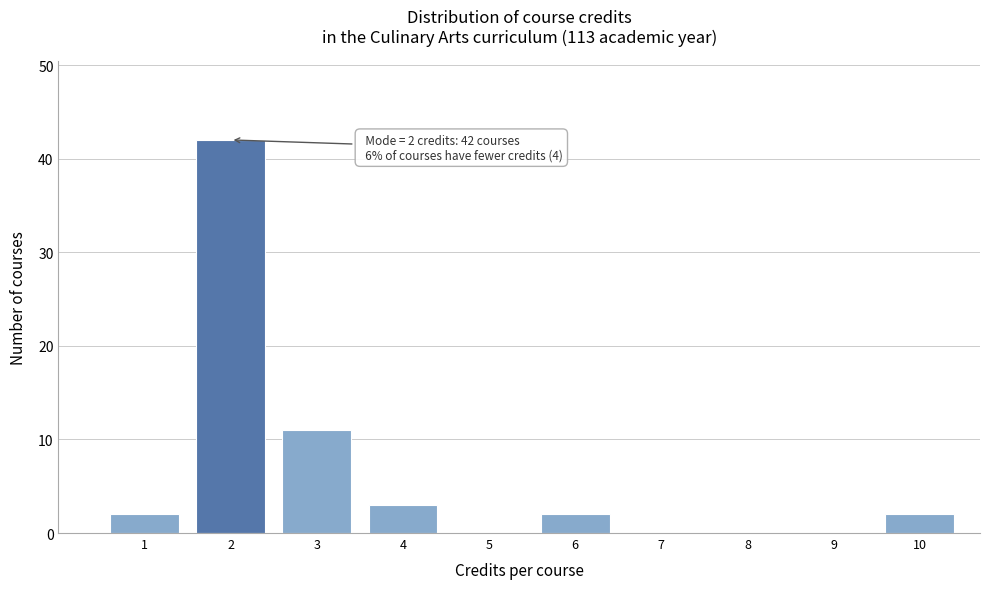

Which range on the x-axis has the tallest bar?

1.5 to 2.5